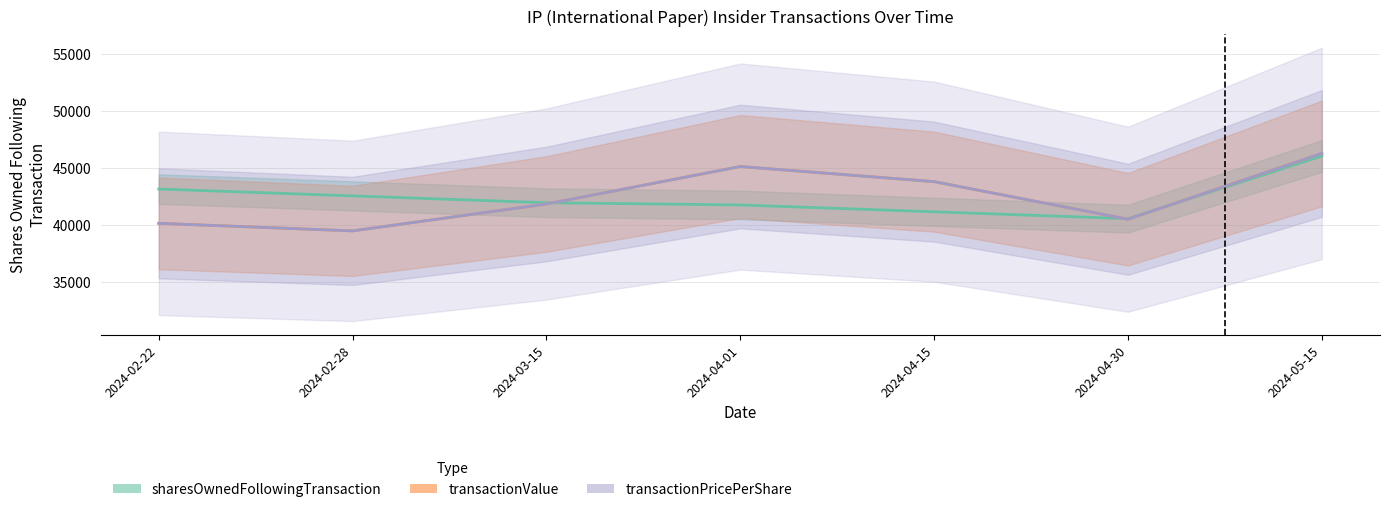

Which series has the widest spread of values?

transactionValue (scaled)